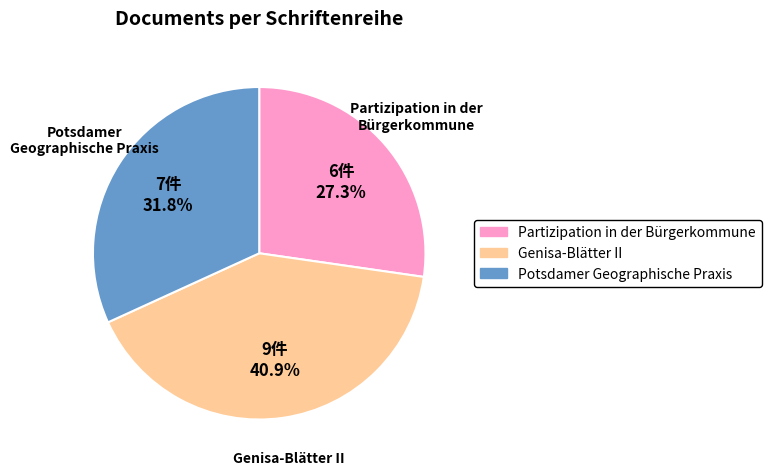

Is there any slice that represents more than half of the pie?

No